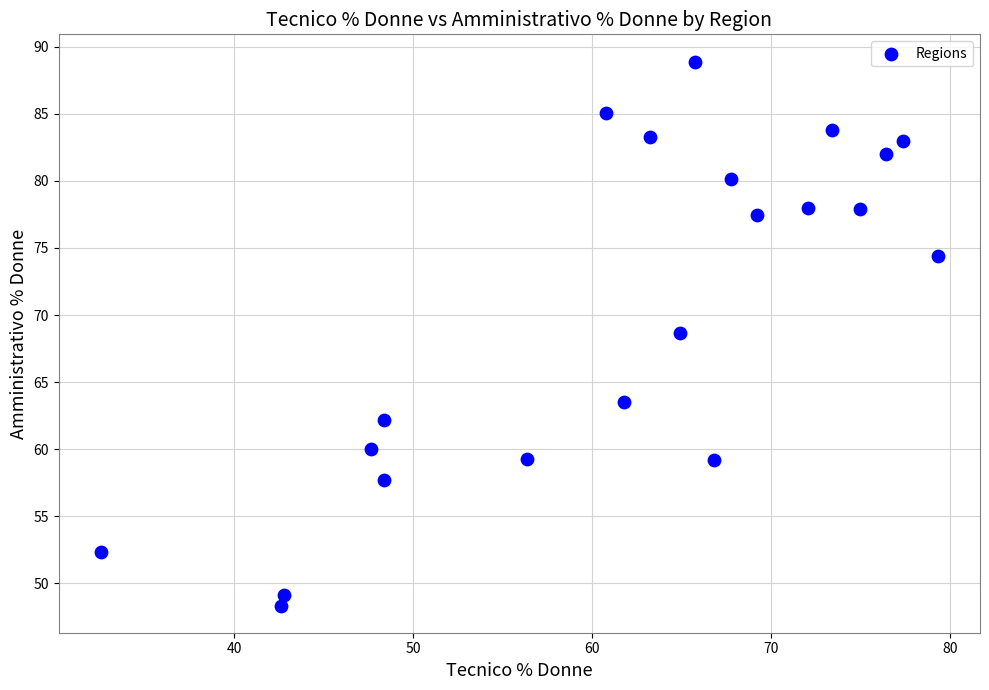

What Y value in the scatter plot is closest to 68?

68.7